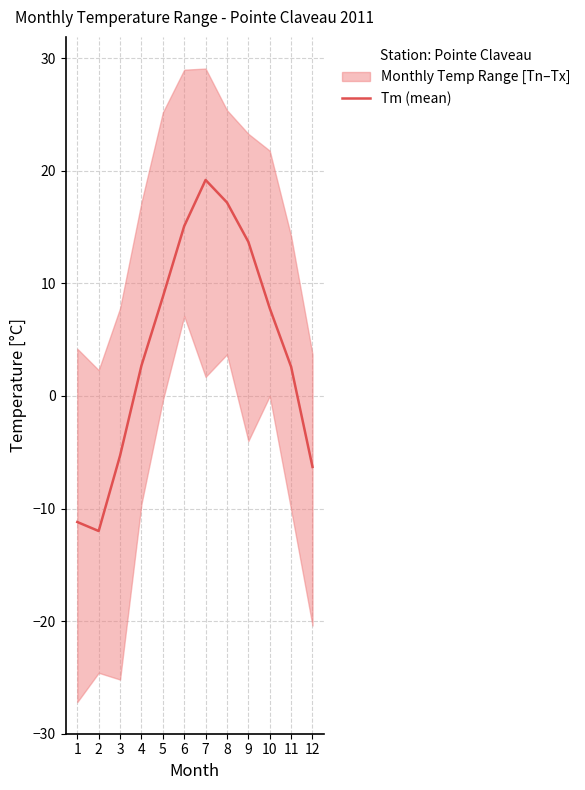

What is the sum of all values?

52.3